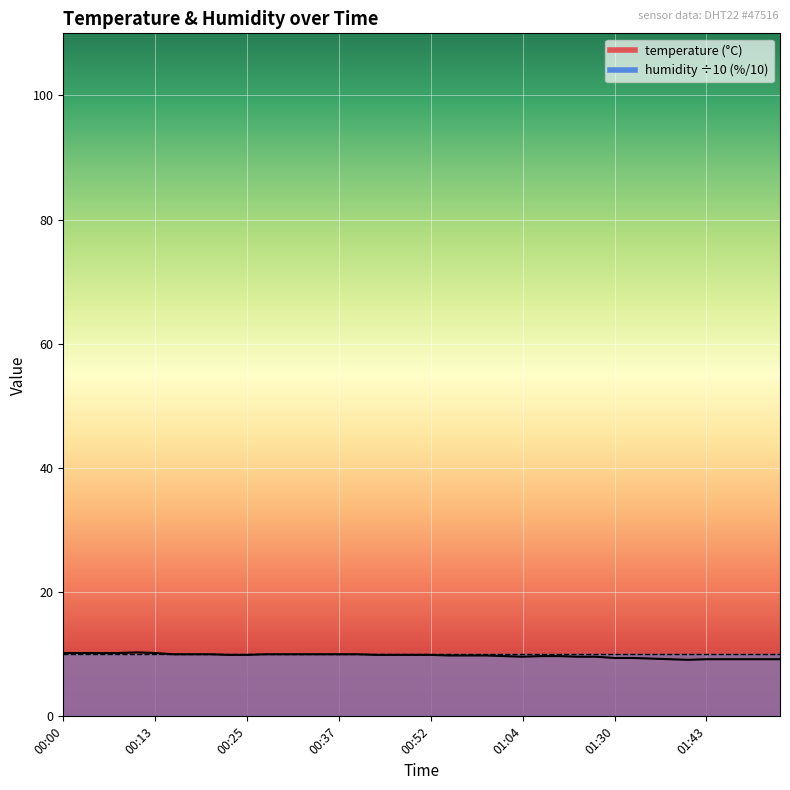

Read the value at 01:40.

9.1